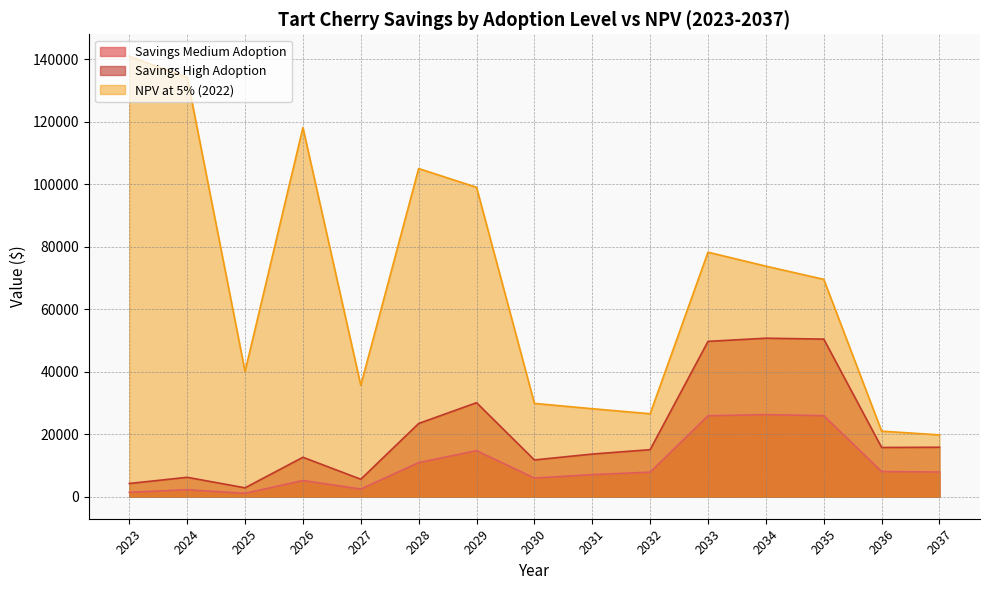

What are all the series names shown in the legend?

Savings Medium Adoption, Savings High Adoption, NPV at 5% (2022)